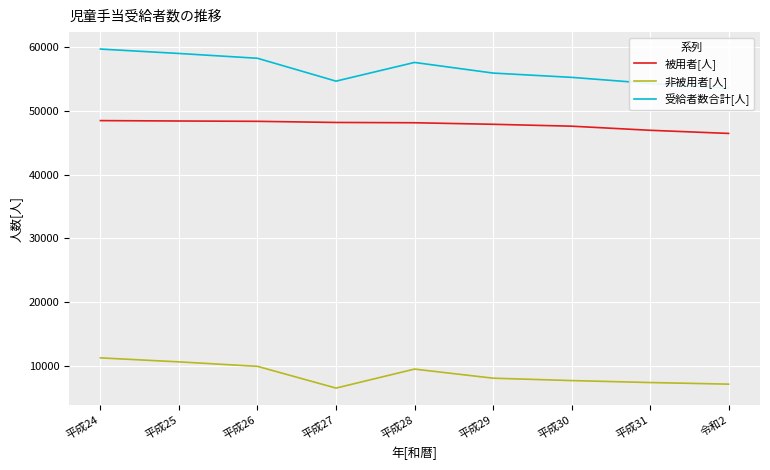

What position from the left is 平成30?

7